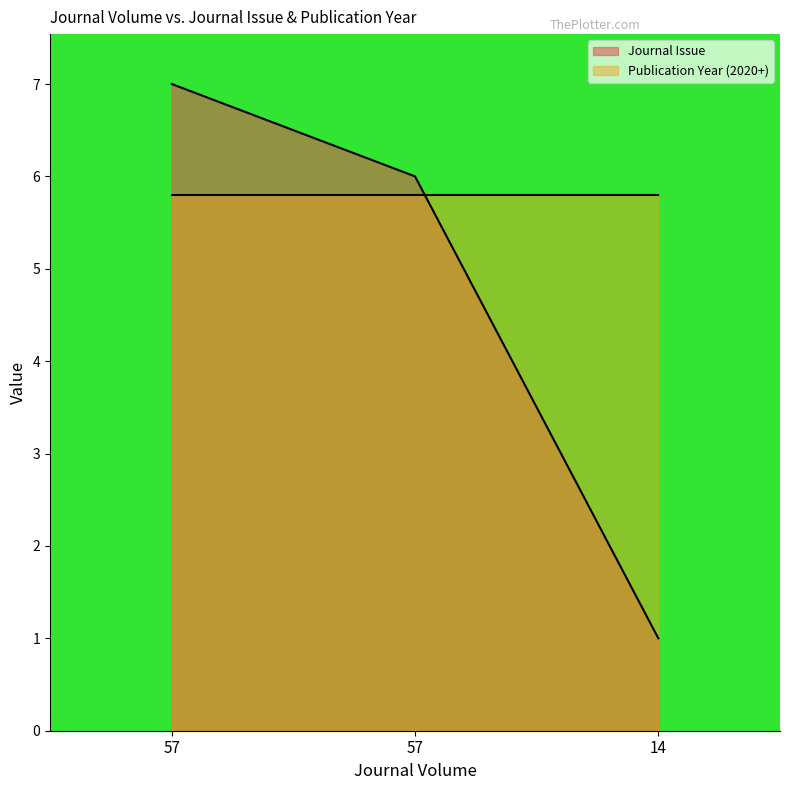

Where does the data first go above 6?

57